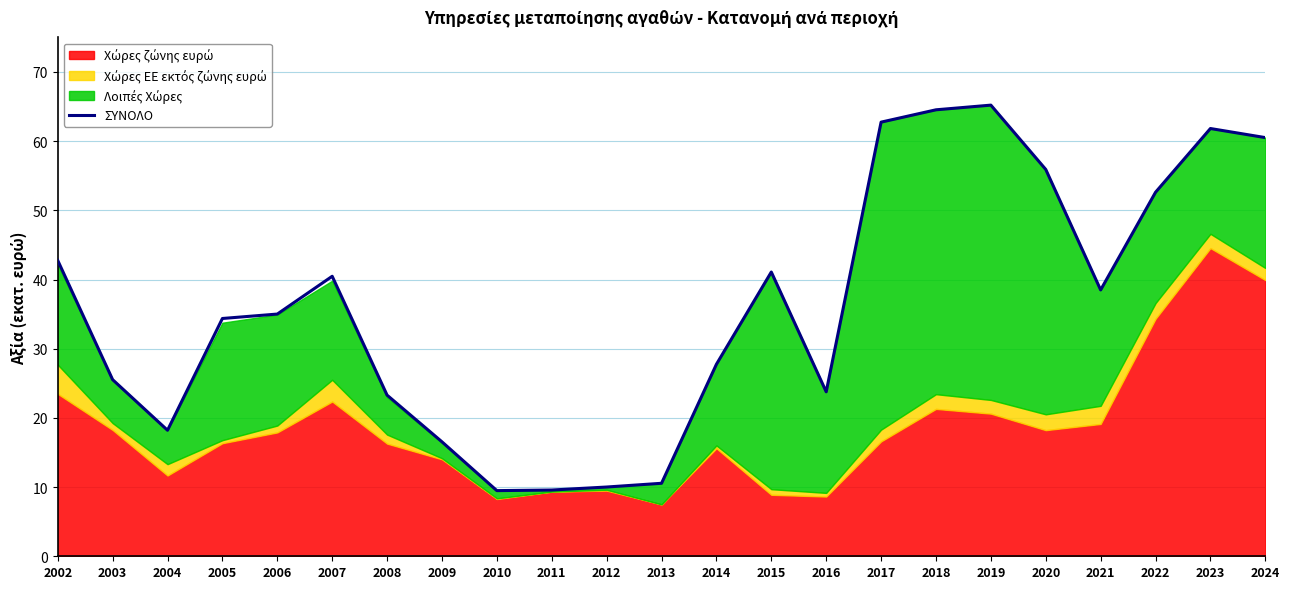

How many points are higher than both their immediate neighbors (excluding endpoints)?

4